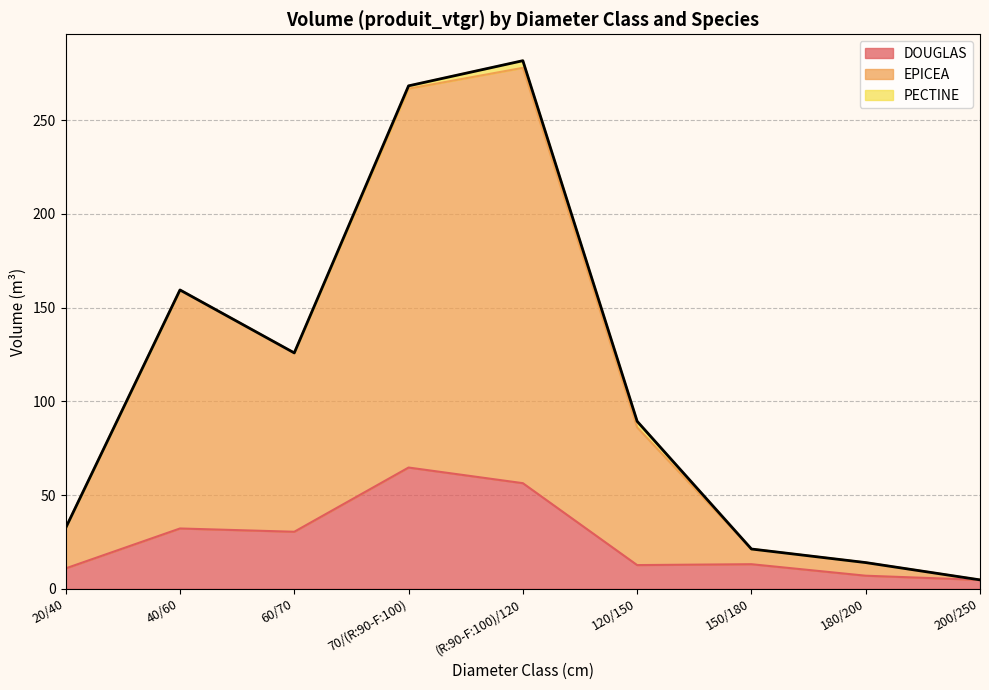

What position from the left is 40/60?

2